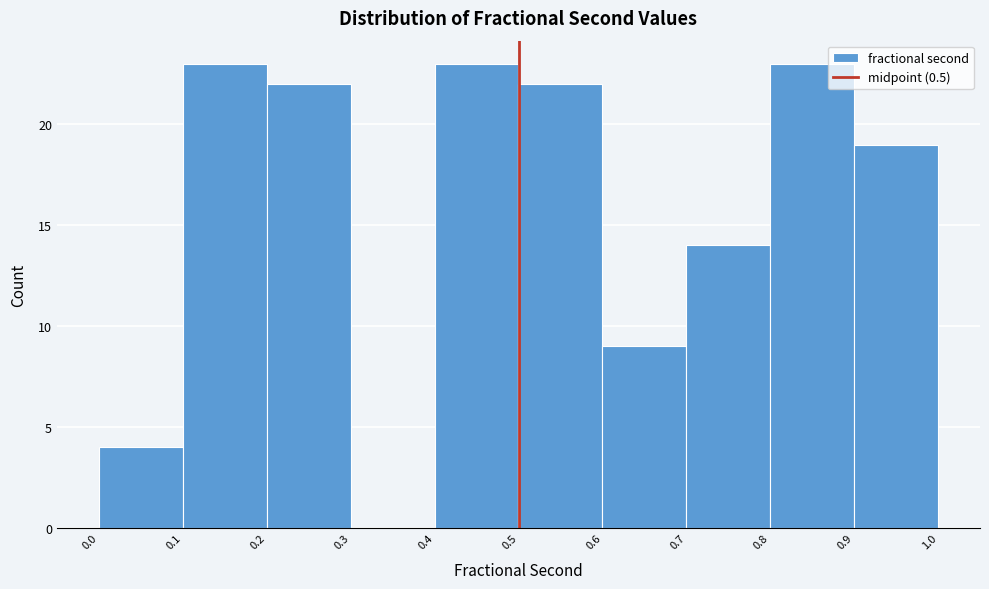

Reading left to right, transcribe this chart: for each bar, give the range it covers on the x-axis and its height. The values are not printed on the chart, so give them approximately, as read against the axis.

0.0 to 0.1: 4
0.1 to 0.2: 23
0.2 to 0.3: 22
0.3 to 0.4: 0
0.4 to 0.5: 23
0.5 to 0.6: 22
0.6 to 0.7: 9
0.7 to 0.8: 14
0.8 to 0.9: 23
0.9 to 1.0: 19